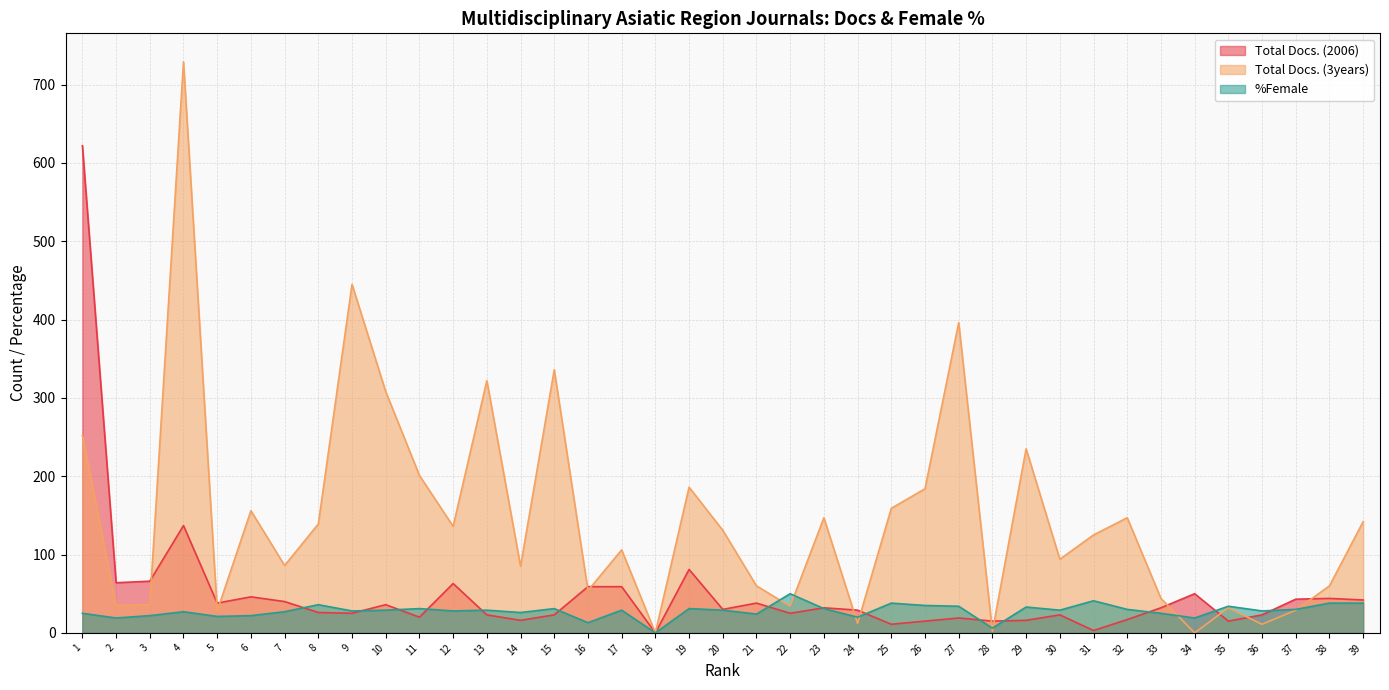

At which category does %Female reach its first local peak?

4